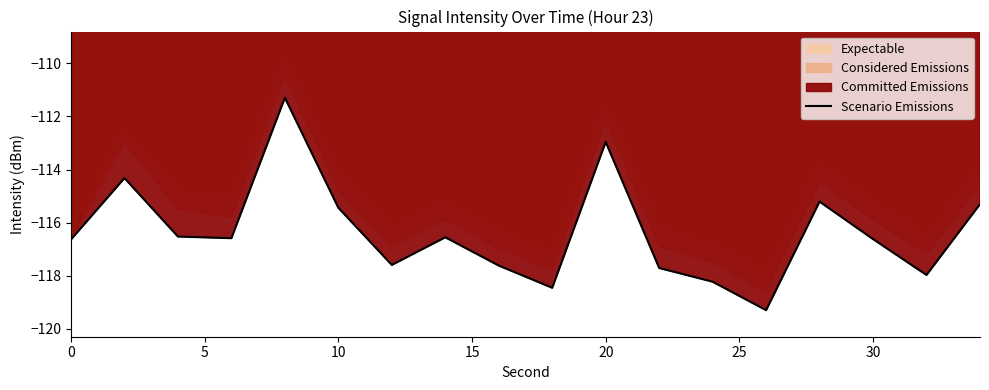

Is it true that Scenario Emissions equals -113.0 at 20?

True